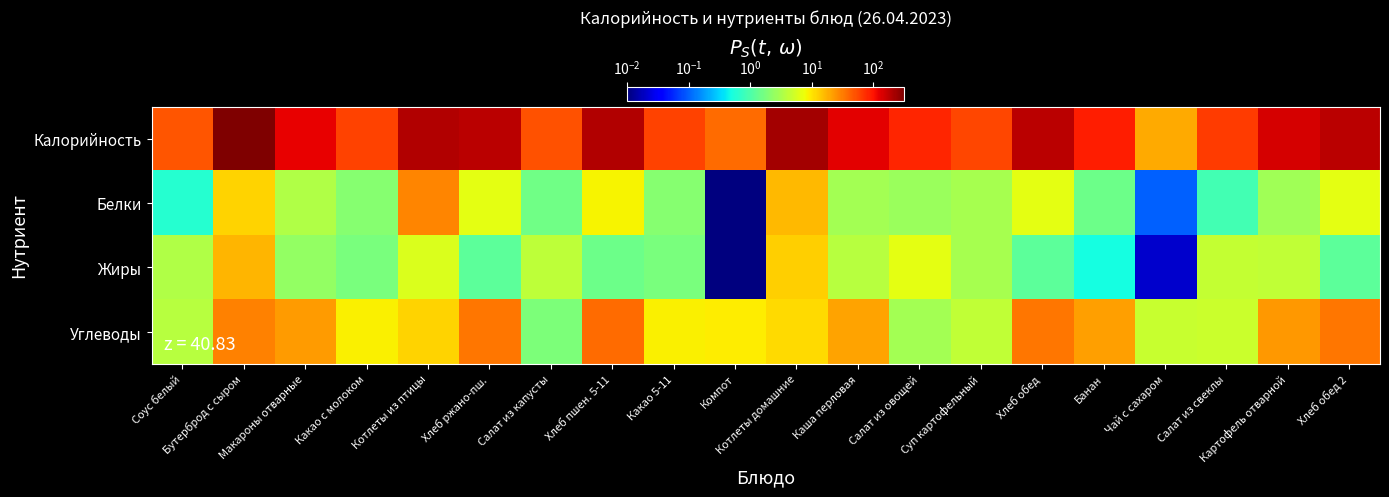

How many distinct data groups are displayed?

4